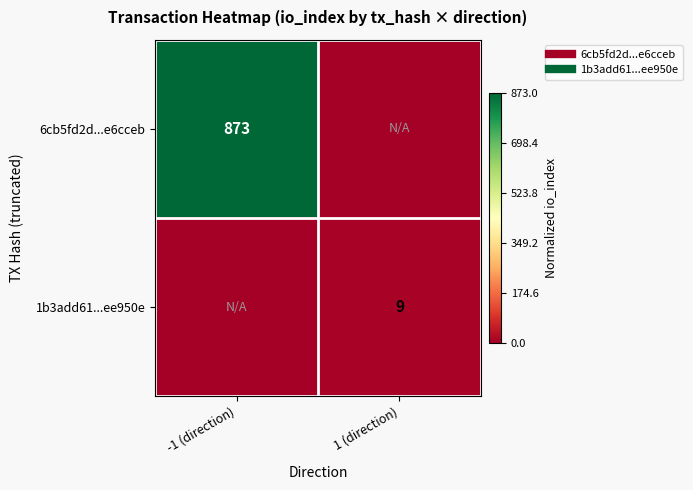

Rank the series by their maximum value, from lowest to highest.

1b3add61...ee950e, 6cb5fd2d...e6cceb